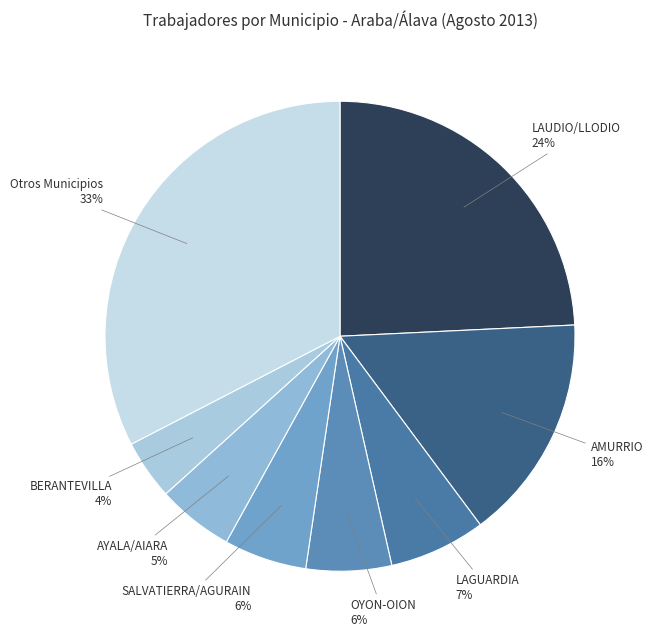

Is there any slice that represents more than half of the pie?

No